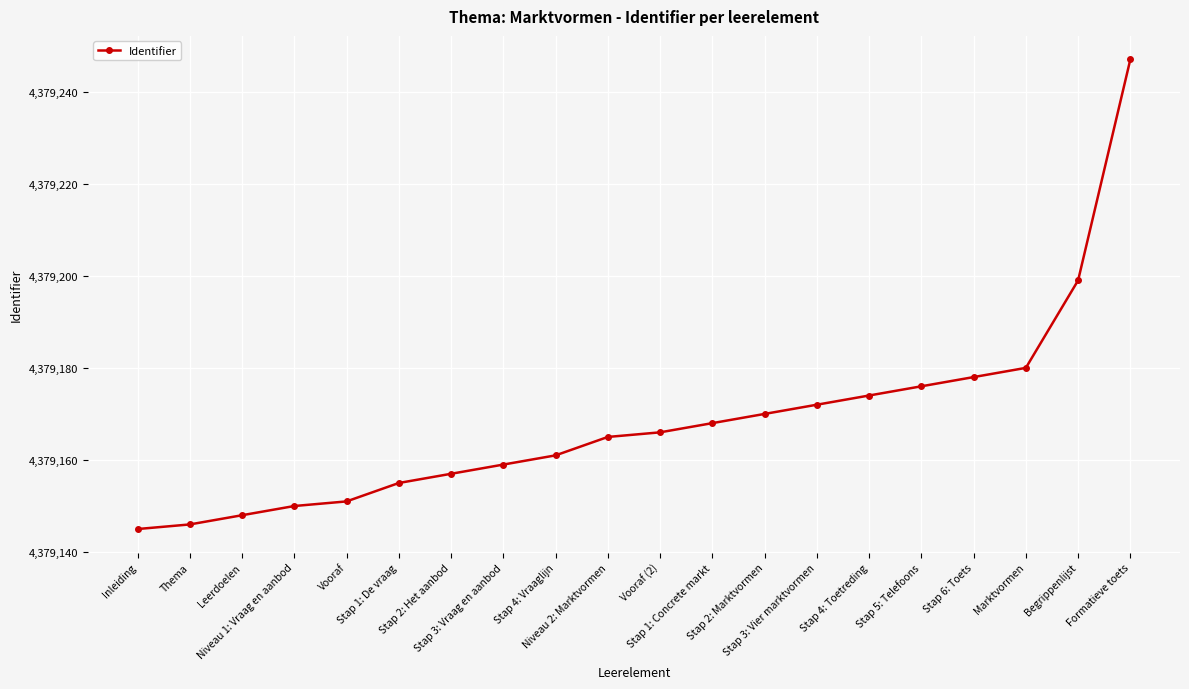

Rank the categories by value from highest to lowest.

Formatieve toets, Begrippenlijst, Marktvormen, Stap 6: Toets, Stap 5: Telefoons, Stap 4: Toetreding, Stap 3: Vier marktvormen, Stap 2: Marktvormen, Stap 1: Concrete markt, Vooraf (2), Niveau 2: Marktvormen, Stap 4: Vraaglijn, Stap 3: Vraag en aanbod, Stap 2: Het aanbod, Stap 1: De vraag, Vooraf, Niveau 1: Vraag en aanbod, Leerdoelen, Thema, Inleiding